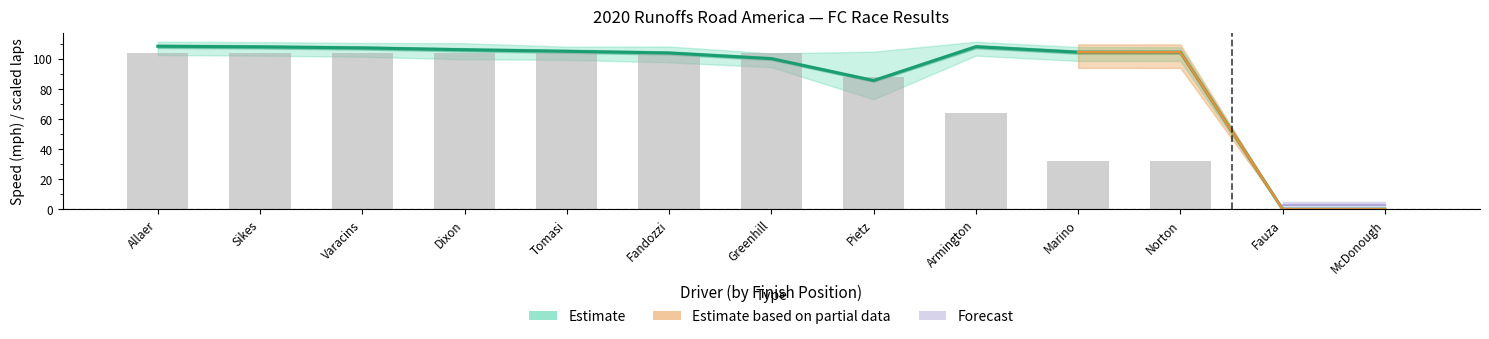

At how many categories does at least one series exceed 65?

11